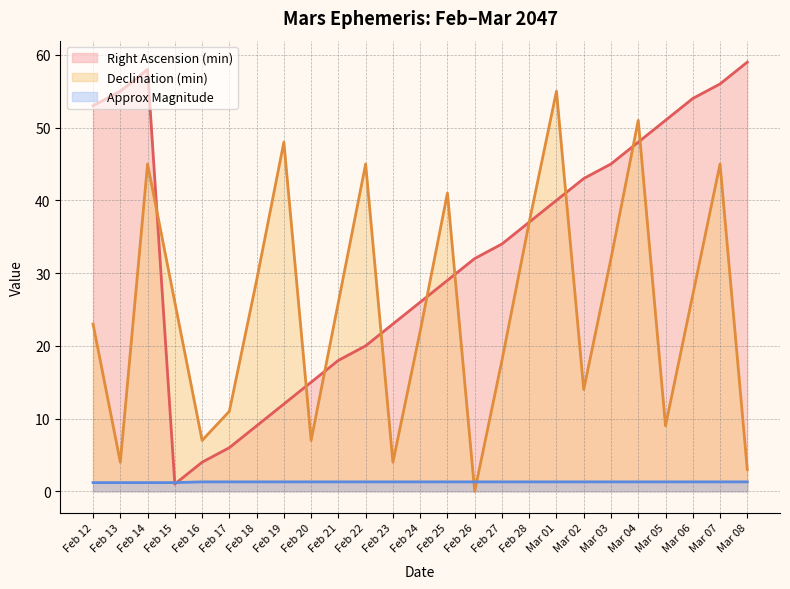

How many series are shown in this chart?

3